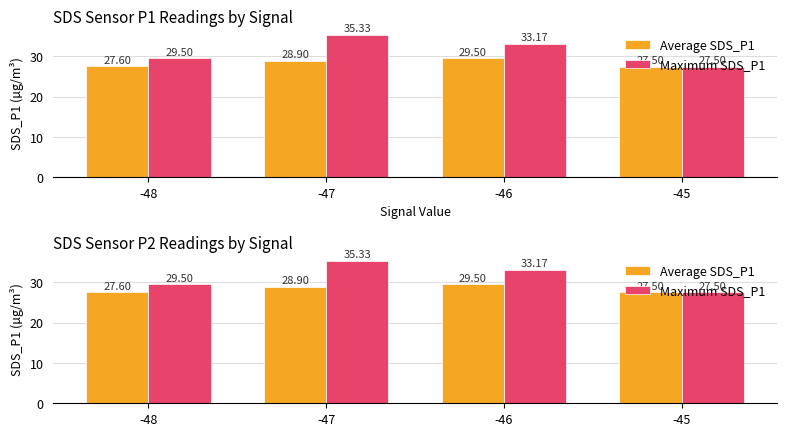

Count the number of categories in the chart.

4